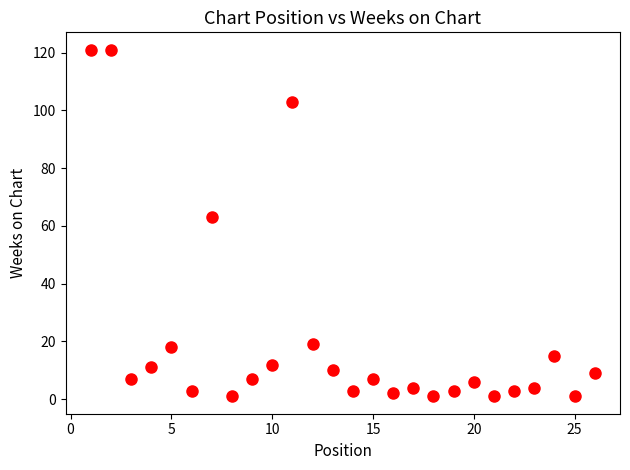

What Y value in the scatter plot is closest to 61?

63